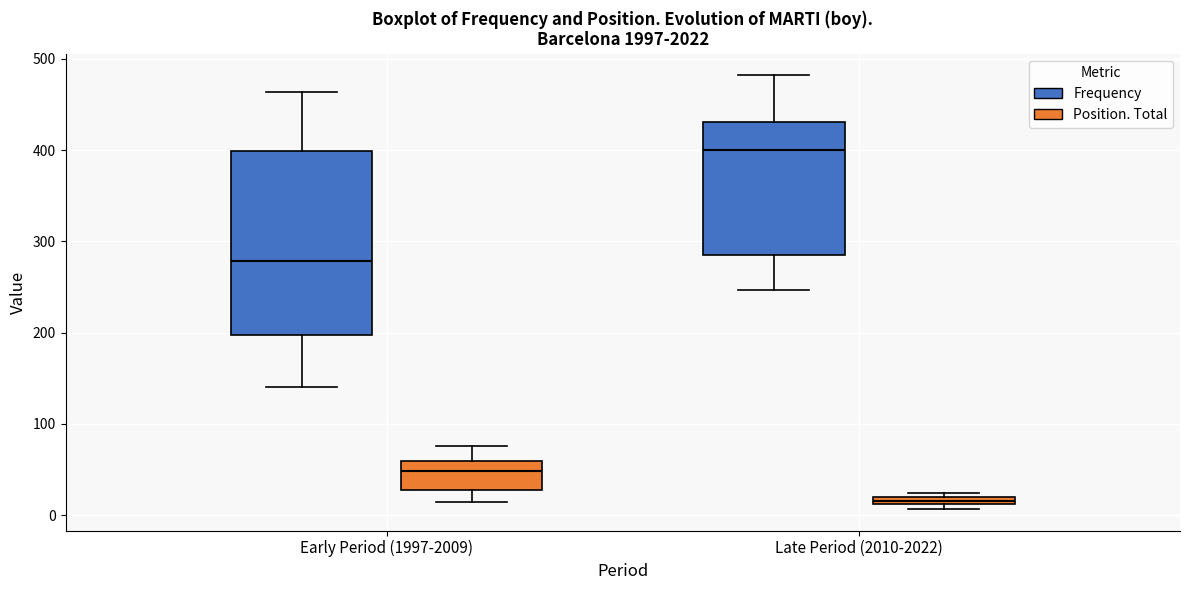

Which box is the tallest, from its lower edge to its upper edge?

Early Period (1997-2009) (Frequency)